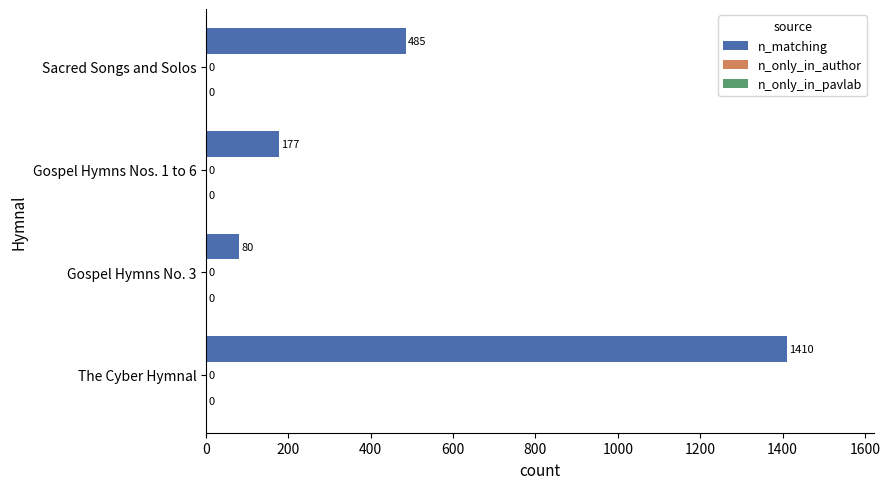

How many bars are there in total?

4